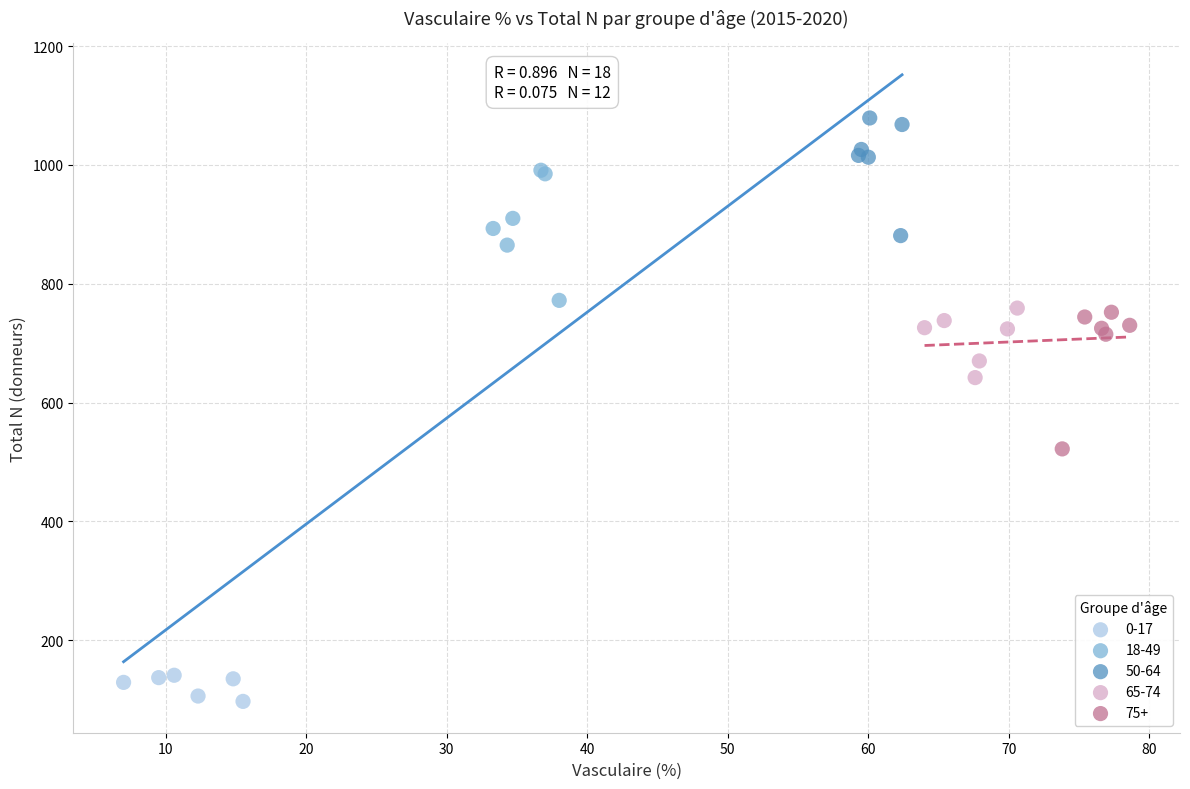

Which series reaches the maximum Y coordinate?

50-64